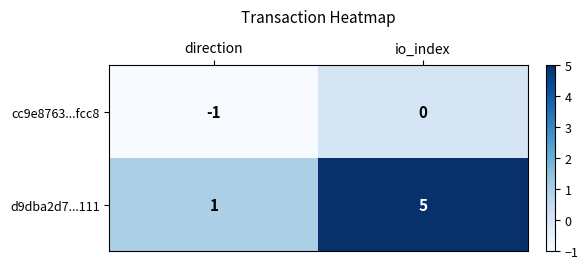

What is the difference between the maximum and minimum values in the d9dba2d7...111 series?

4